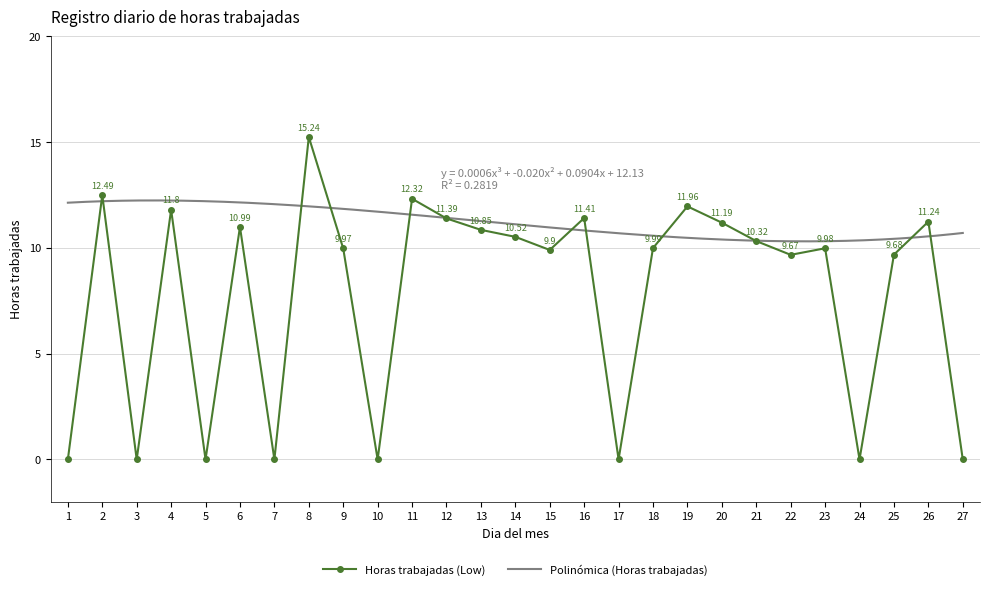

True or false: the data shows 10.5 at 14.

True